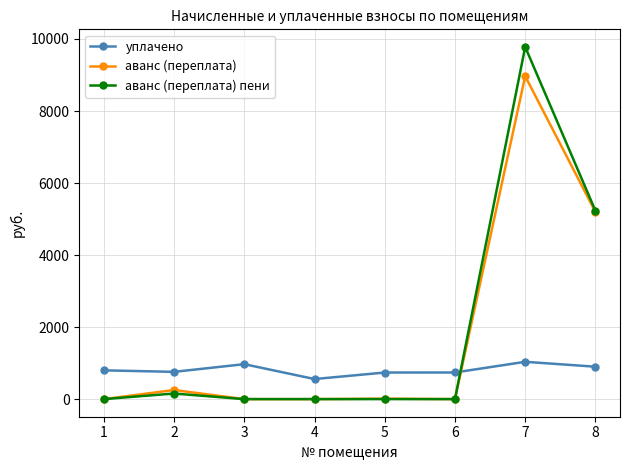

Between which two adjacent categories do аванс (переплата) and уплачено first intersect?

6 and 7